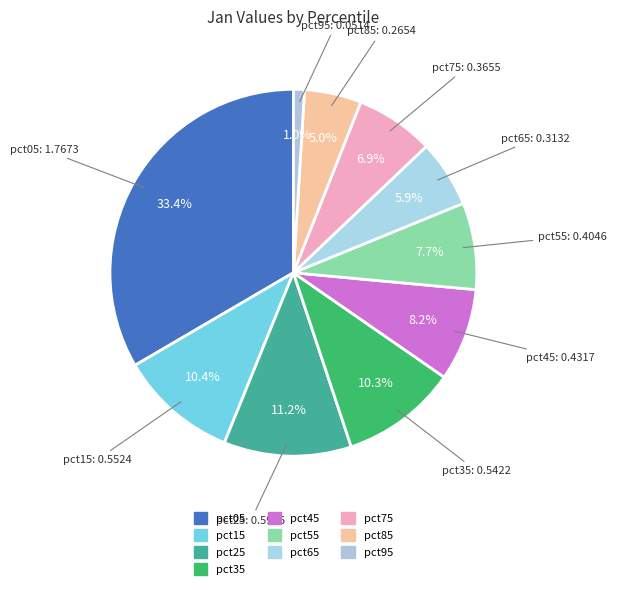

To the nearest percent, what is the difference between the pct15 and pct05 slice percentages?

23%